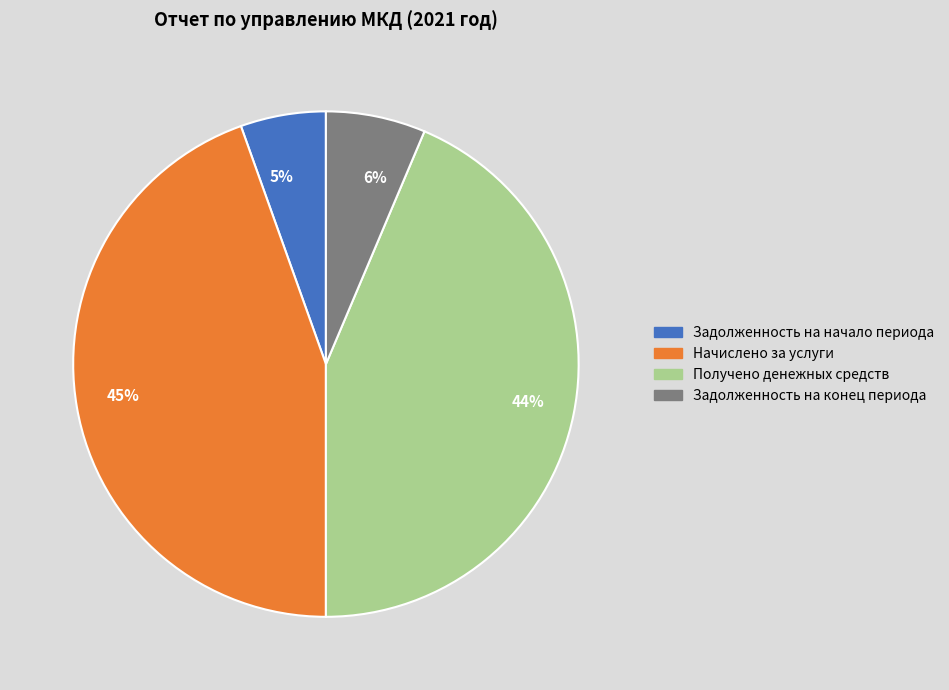

Does any single category account for the majority?

No